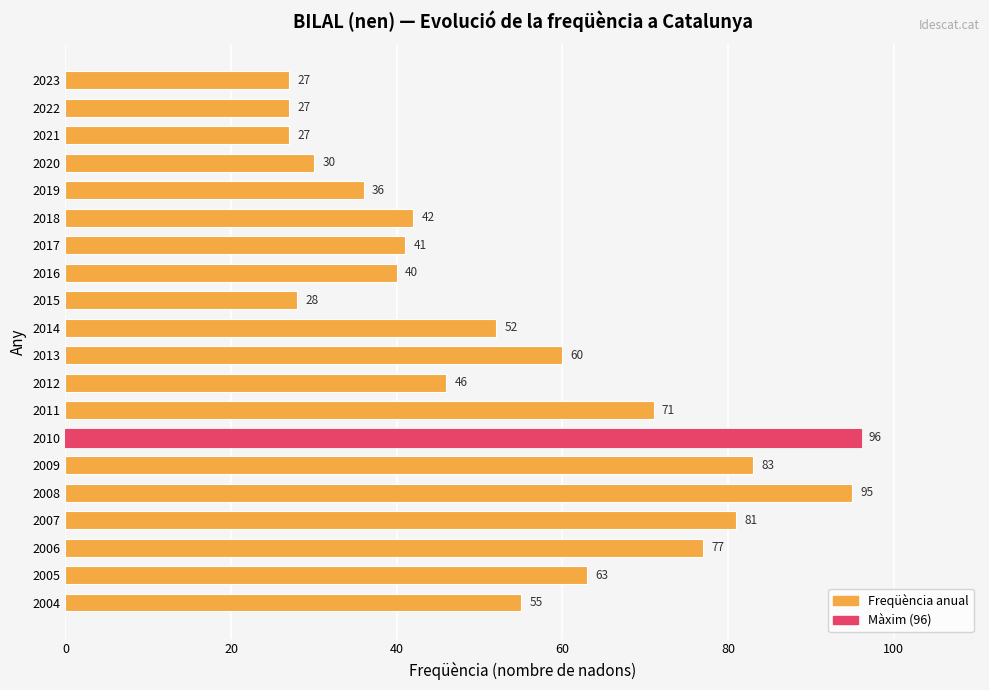

What is the sum of all values?

1077